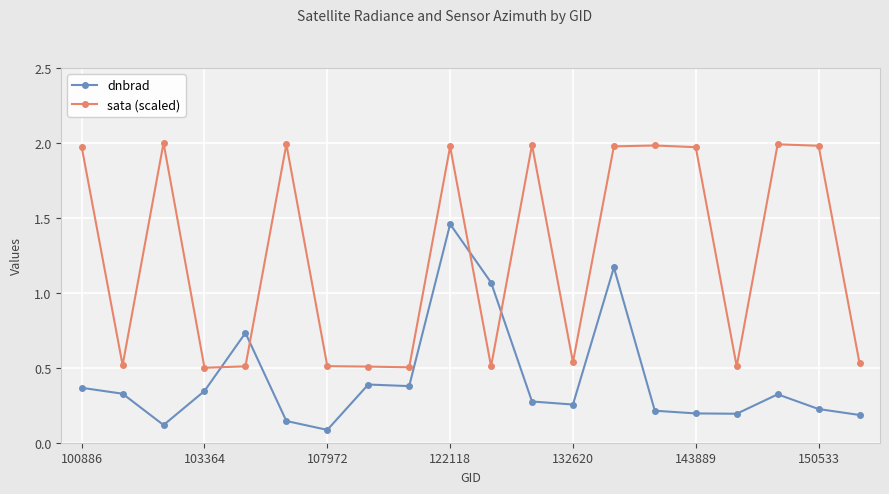

List the series in order of their peak value, highest first.

sata (scaled), dnbrad